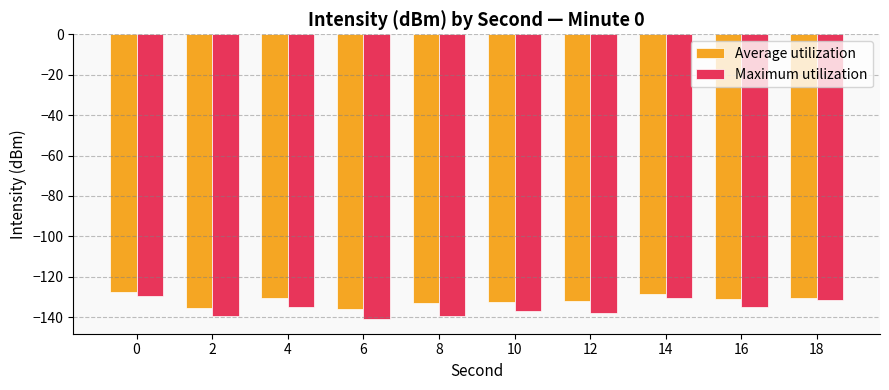

Read the Maximum utilization value at 14.

-130.6